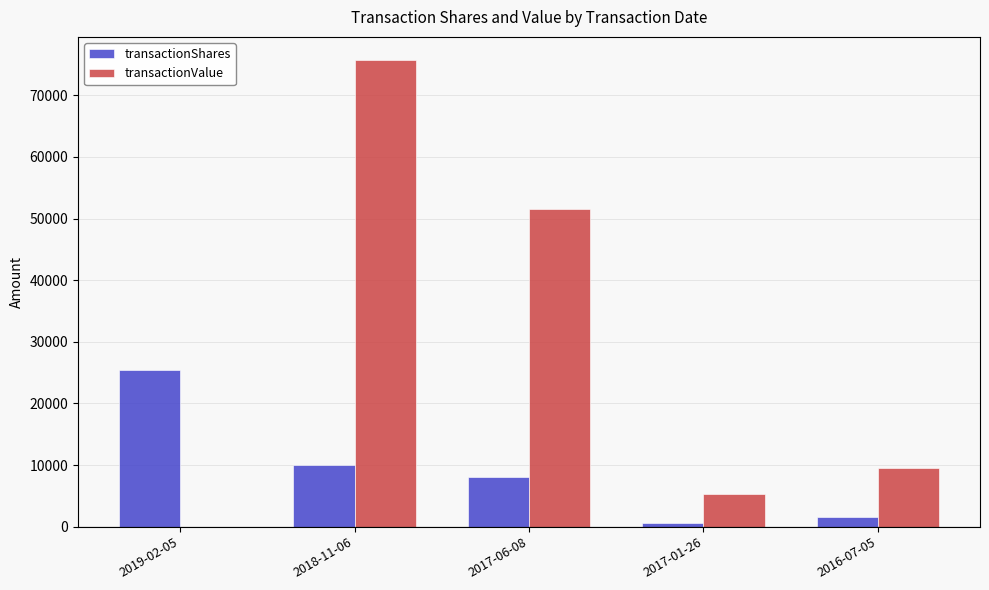

Reading left to right, extract all data points from this chart.

transactionShares: 2019-02-05=25493	2018-11-06=10000	2017-06-08=8000	2017-01-26=600	2016-07-05=1500
transactionValue: 2019-02-05=0	2018-11-06=75699	2017-06-08=51600	2017-01-26=5332	2016-07-05=9530